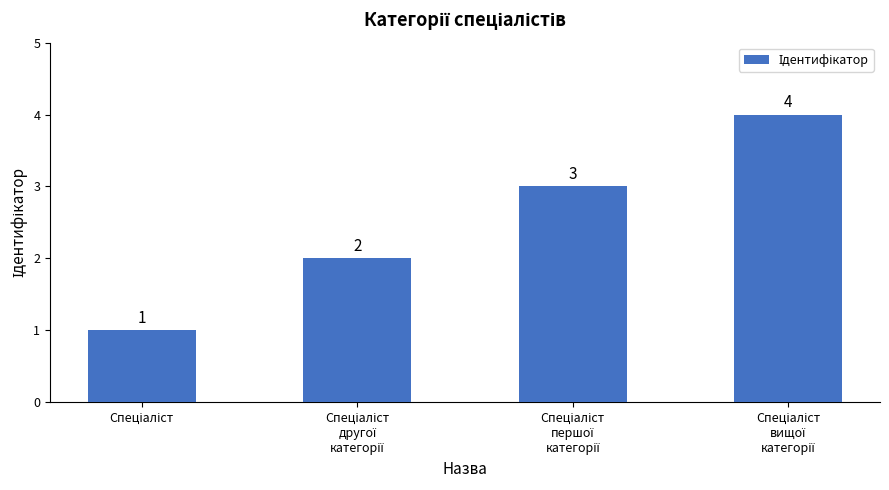

How many values are between 2 and 4?

3